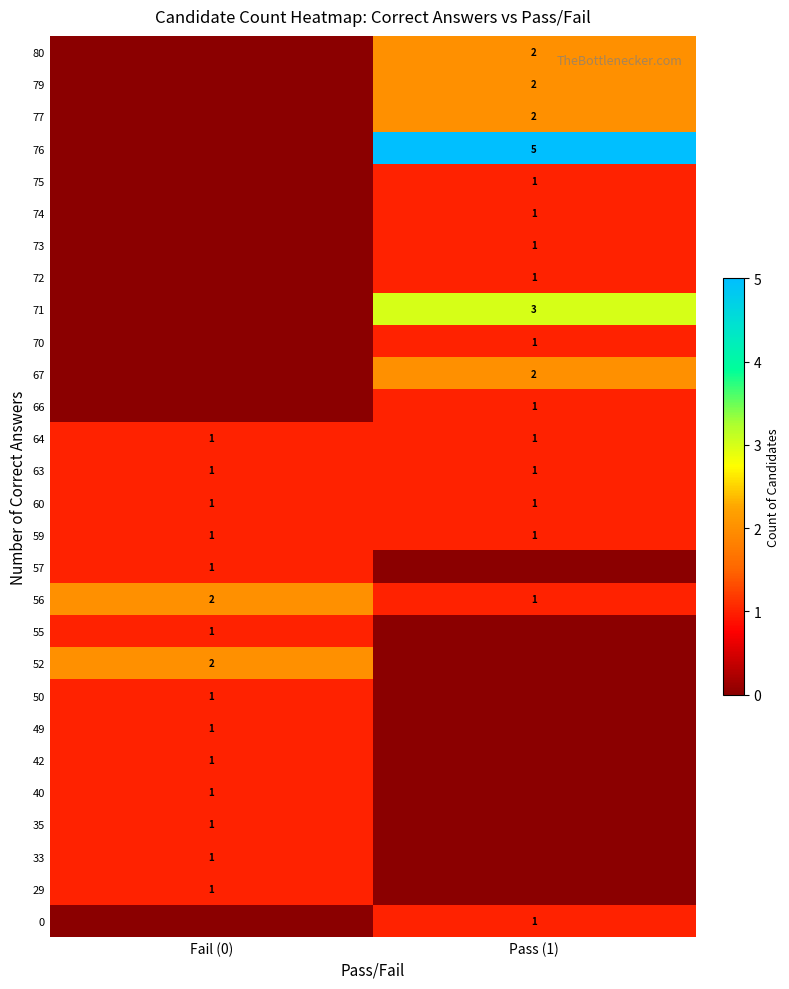

True or false: 50 has a value of 1 at Fail (0).

True